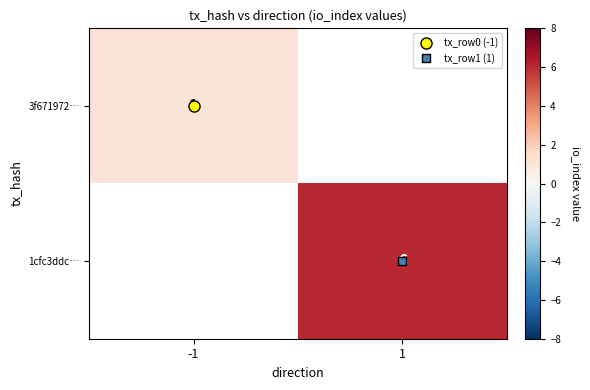

Which category has the lowest value in the 1cfc3ddc… series?

-1